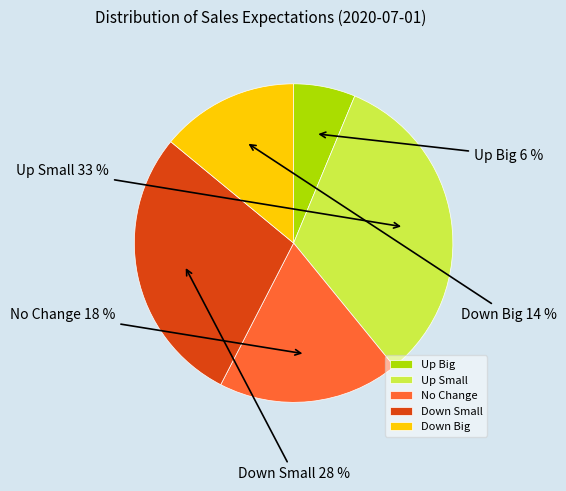

How many segments does this pie chart have?

5